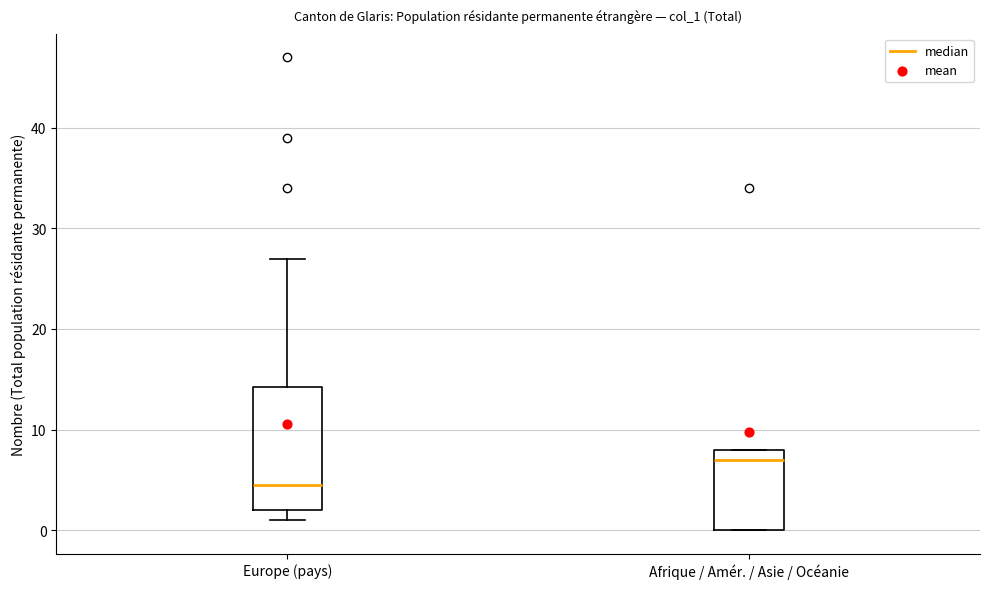

Which box's median line is the lowest?

Europe (pays)